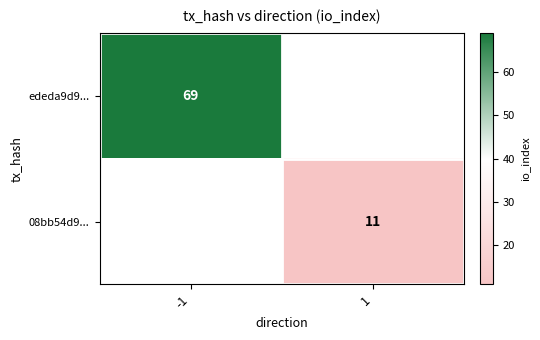

The 08bb54d9... series shows 15 at 1. True or false?

False